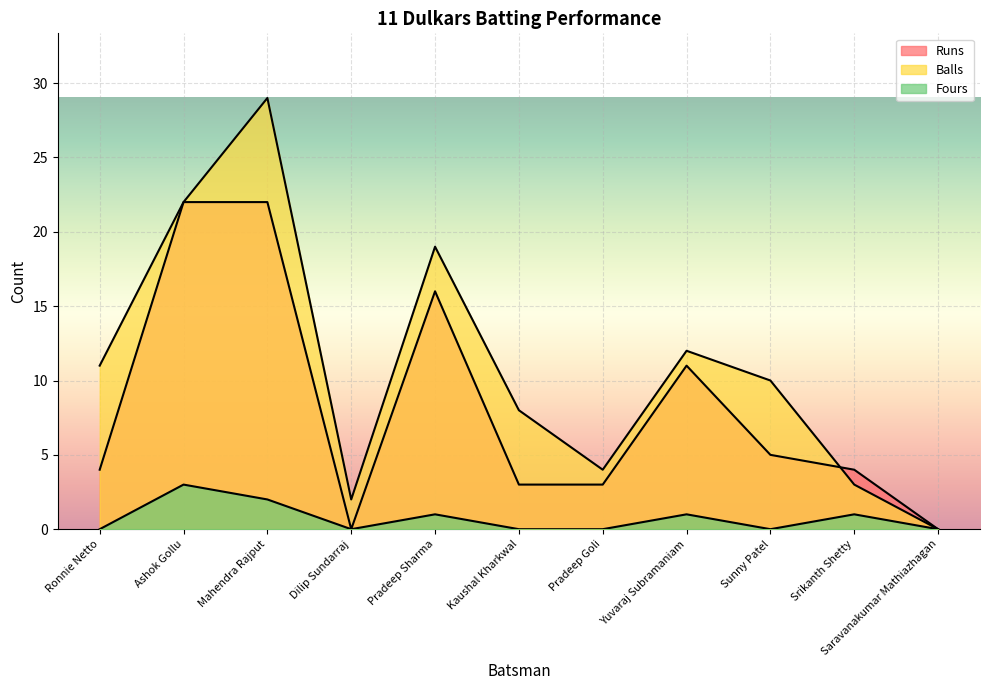

How many times do Balls and Runs cross each other?

1